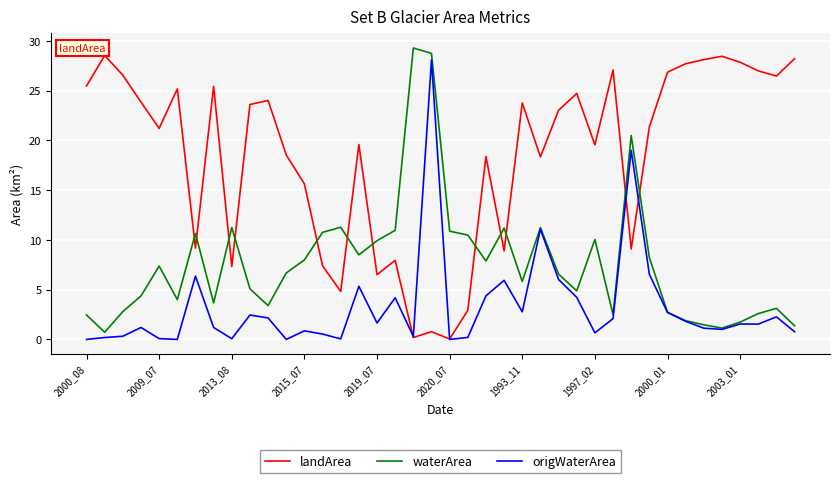

Count the number of categories in the chart.

40